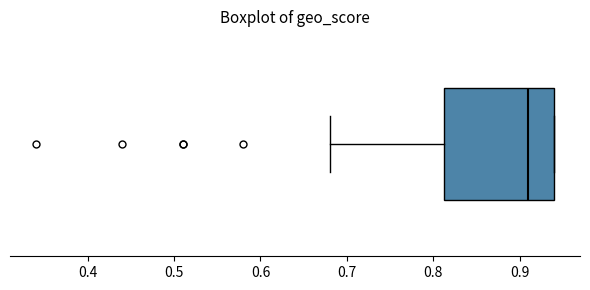

Read this box plot against the x-axis: the position of the median line, the range covered by the box, and the ends of both whiskers. The values are not printed on the chart, so give them approximately, as read against the axis.

median 0.91, box 0.81 to 0.94, whiskers 0.68 to 0.94